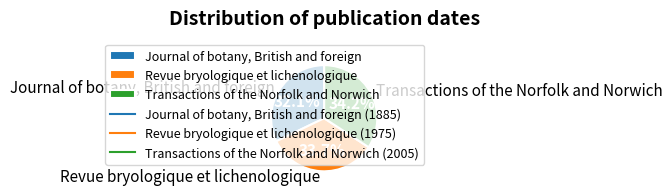

Which slice is the smallest?

Journal of botany, British and foreign